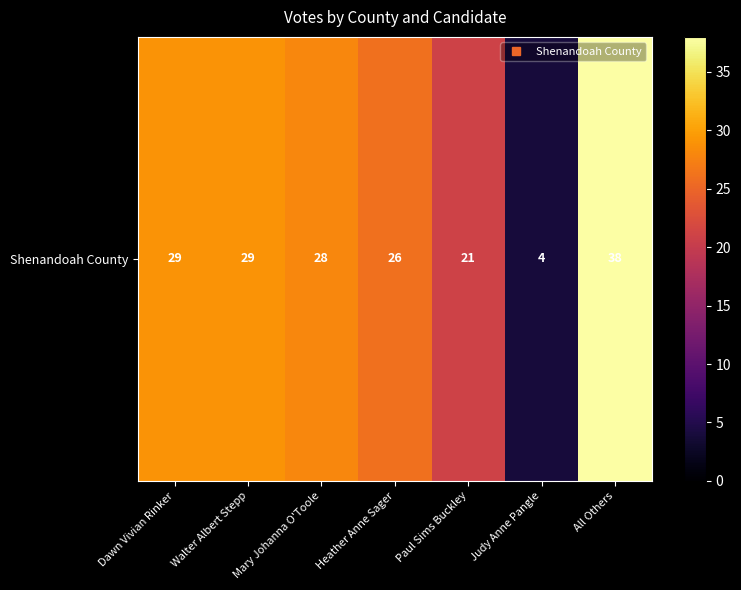

What is the difference between the maximum and minimum values?

34